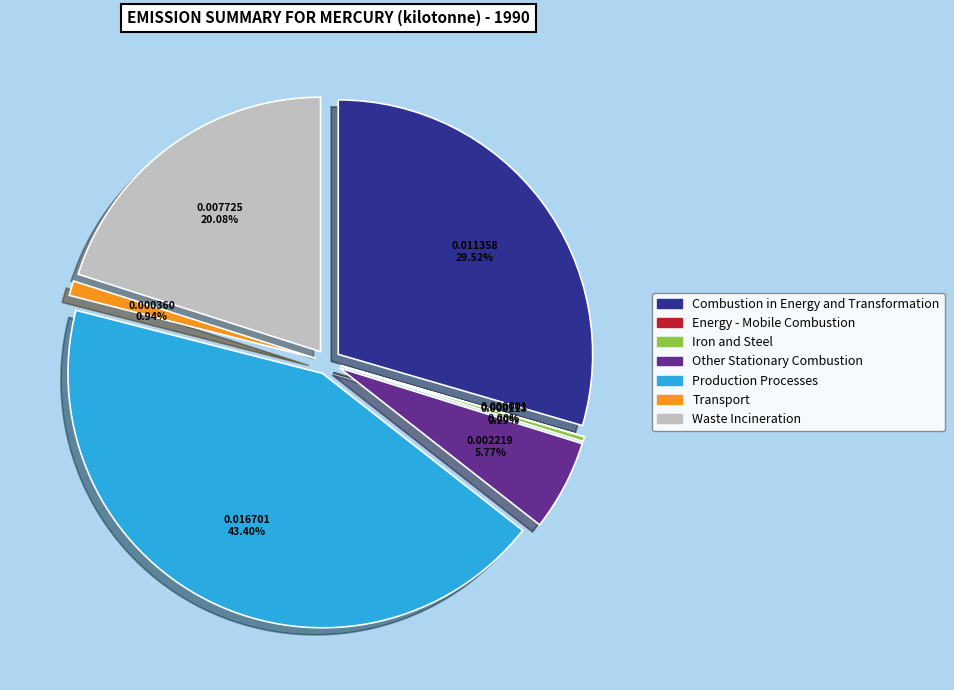

The Combustion in Energy and Transformation slice represents 40% of the pie. True or false?

False